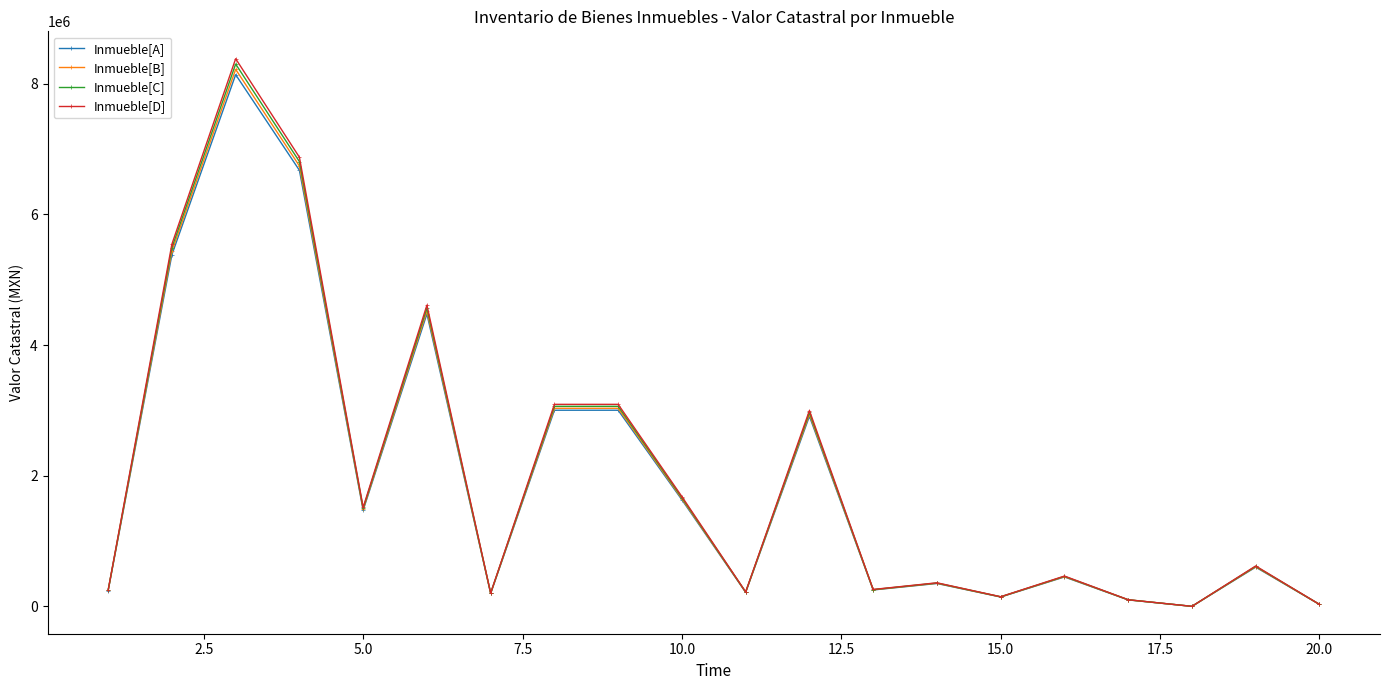

What are all the series names shown in the legend?

Inmueble[A], Inmueble[B], Inmueble[C], Inmueble[D]